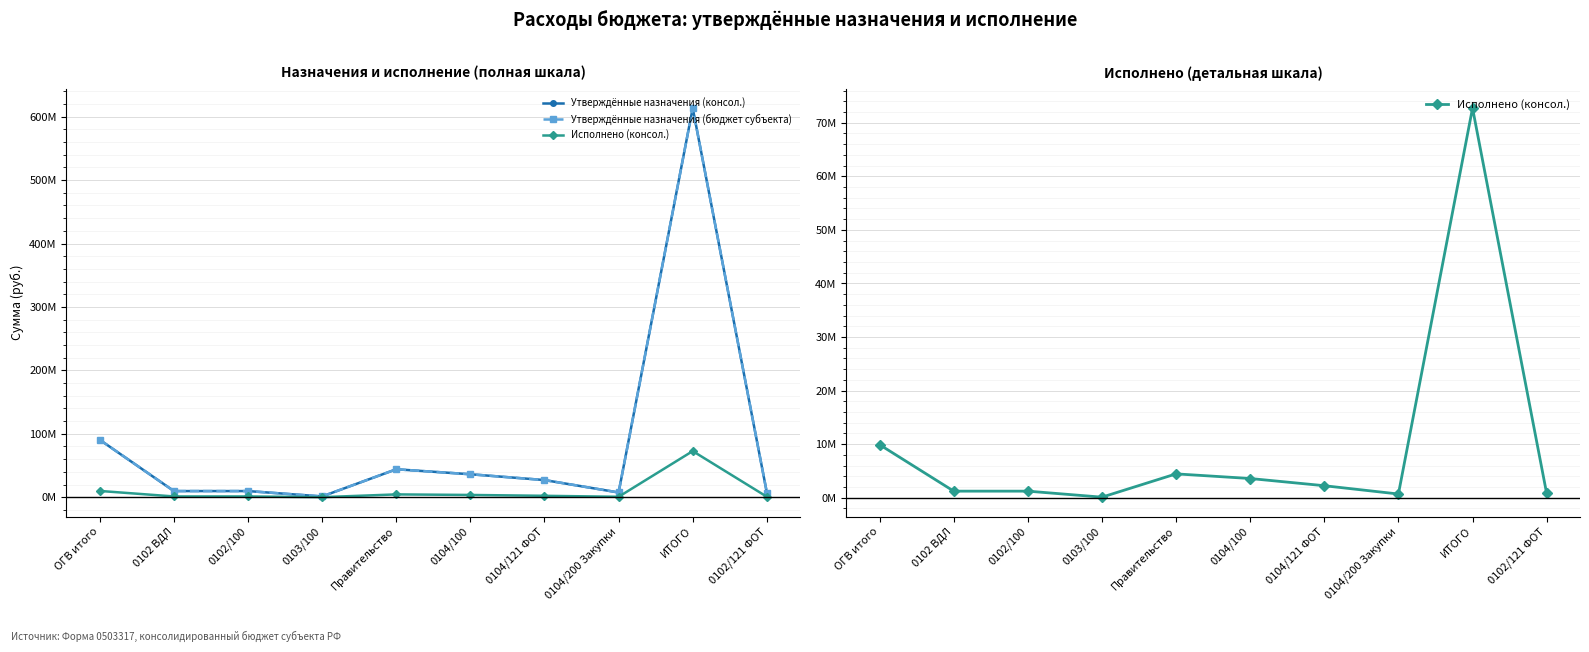

Where does the Утверждённые назначения (консол.) series first go above 27076086?

ОГВ итого